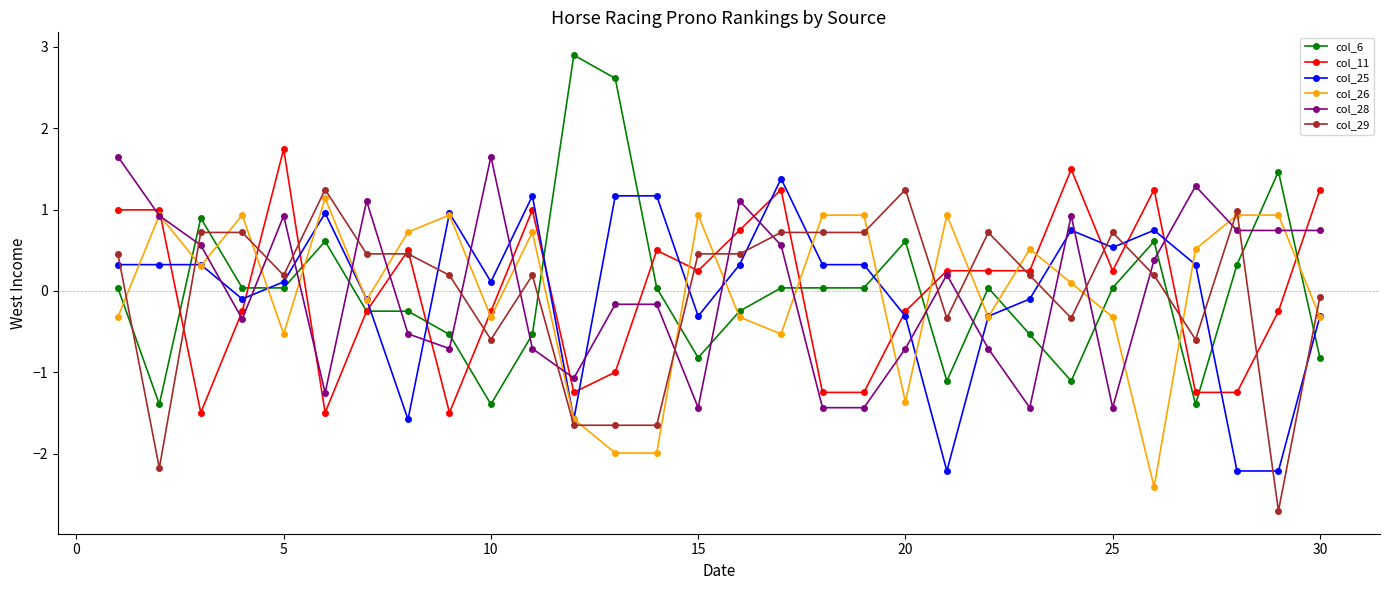

Which series has the widest spread of values?

col_6